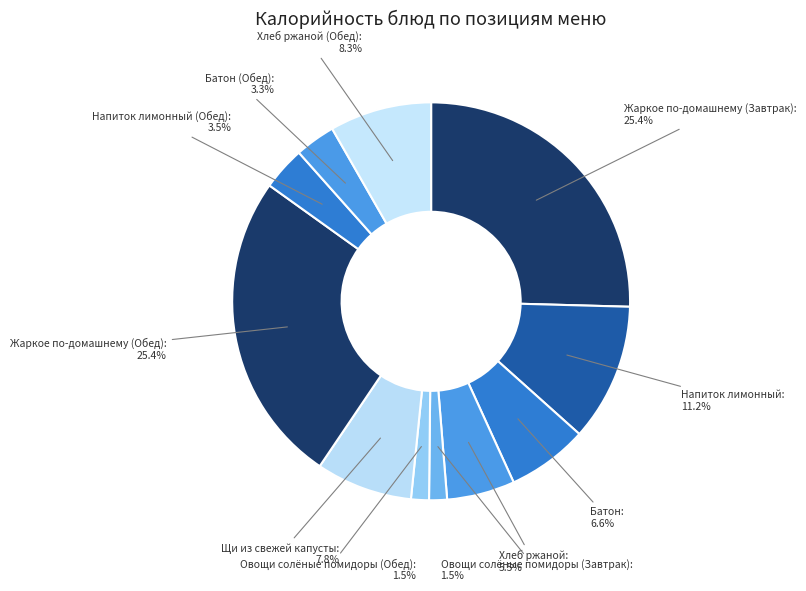

How many segments does this pie chart have?

11